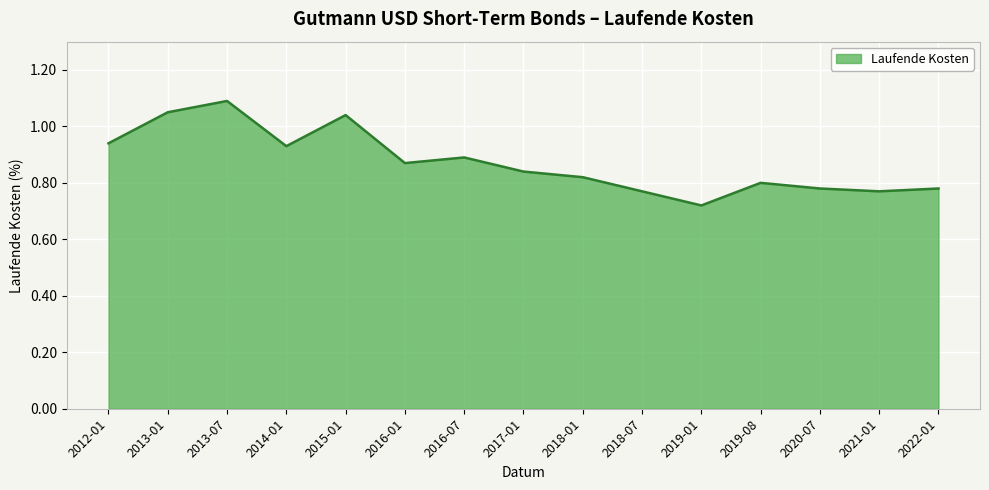

At which label is the value closest to 0?

2019-01